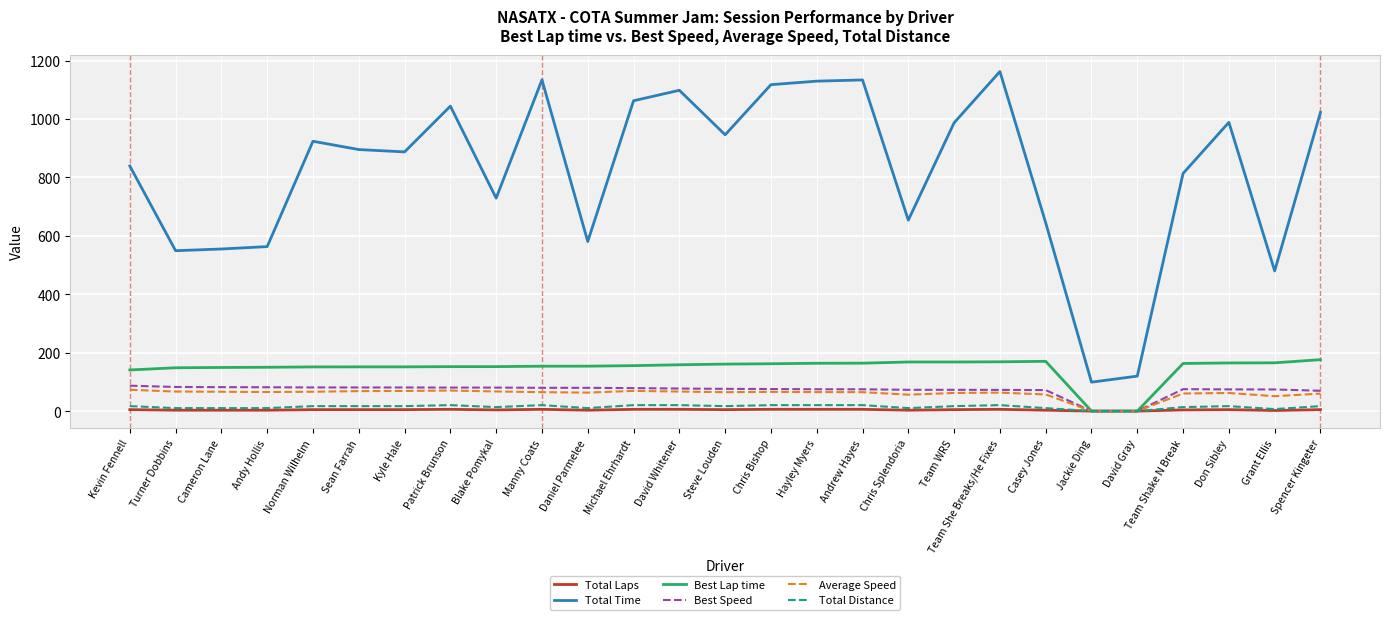

Which series has the largest total across all categories?

Total Time